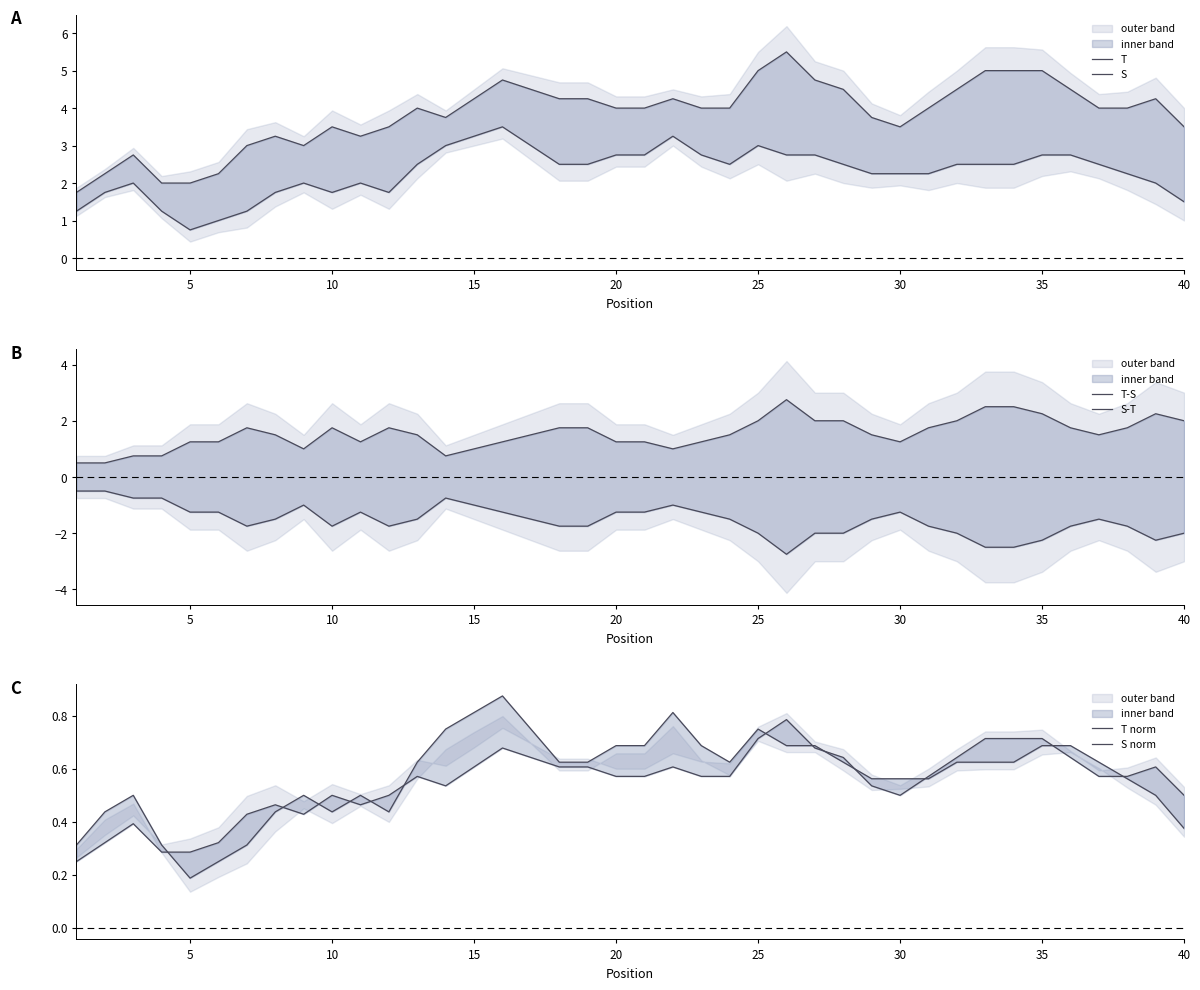

How many lines are shown in the chart?

6